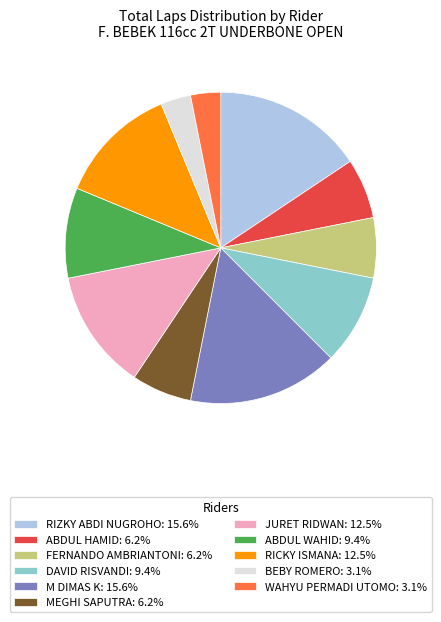

Does ABDUL HAMID account for over 50% of the chart?

No